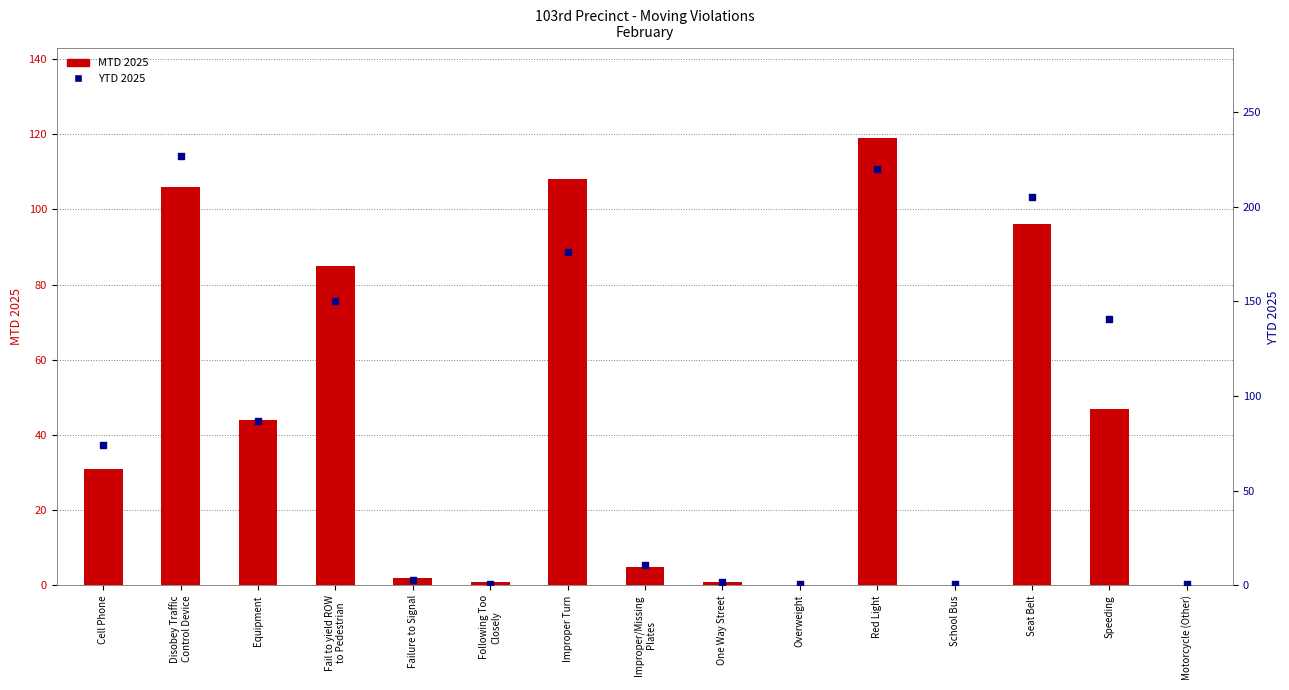

Which series reaches the maximum Y coordinate?

YTD 2025